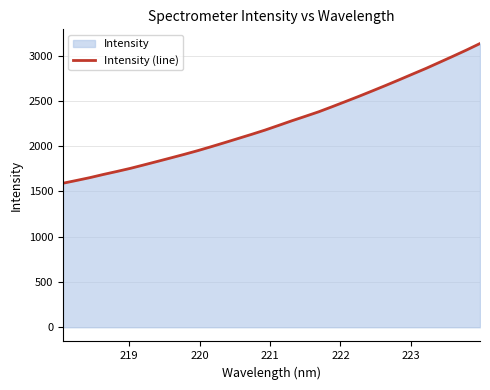

Does the chart display data point markers on the line(s)?

No